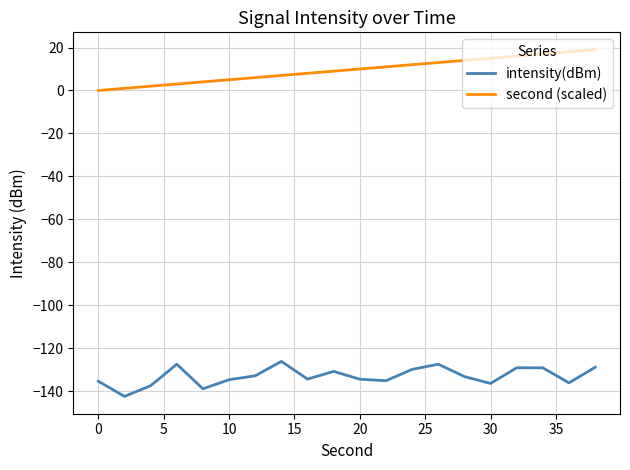

What is the greatest value displayed?

19.0